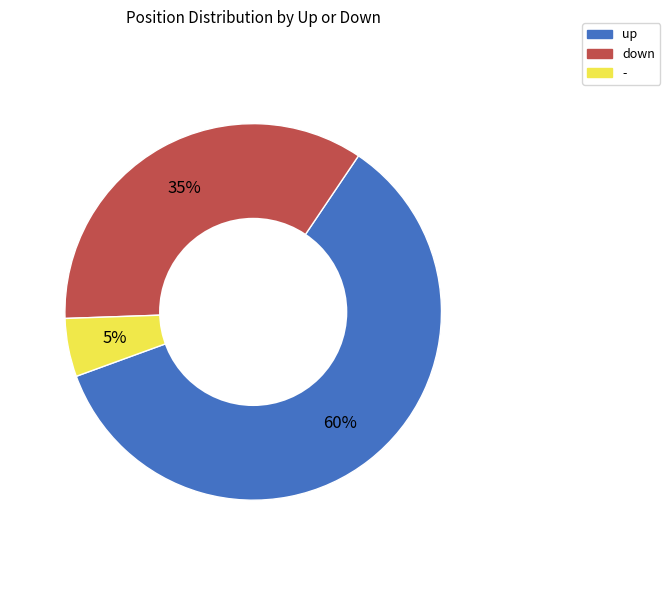

Count the number of slices in the pie.

3